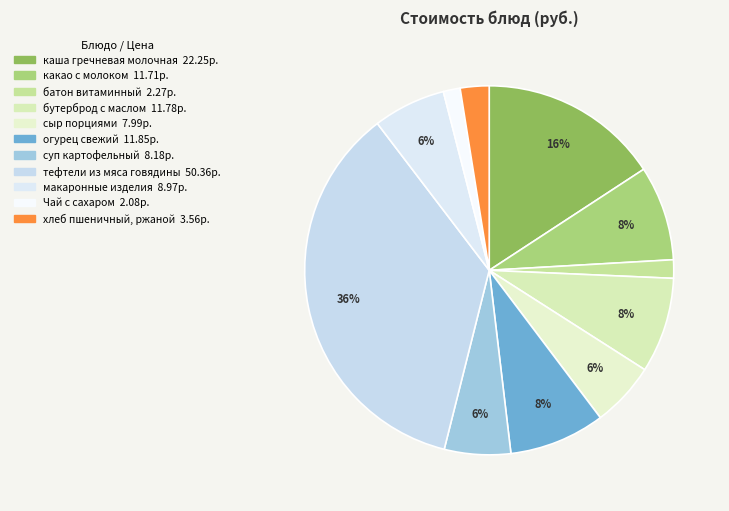

Count the number of slices in the pie.

11